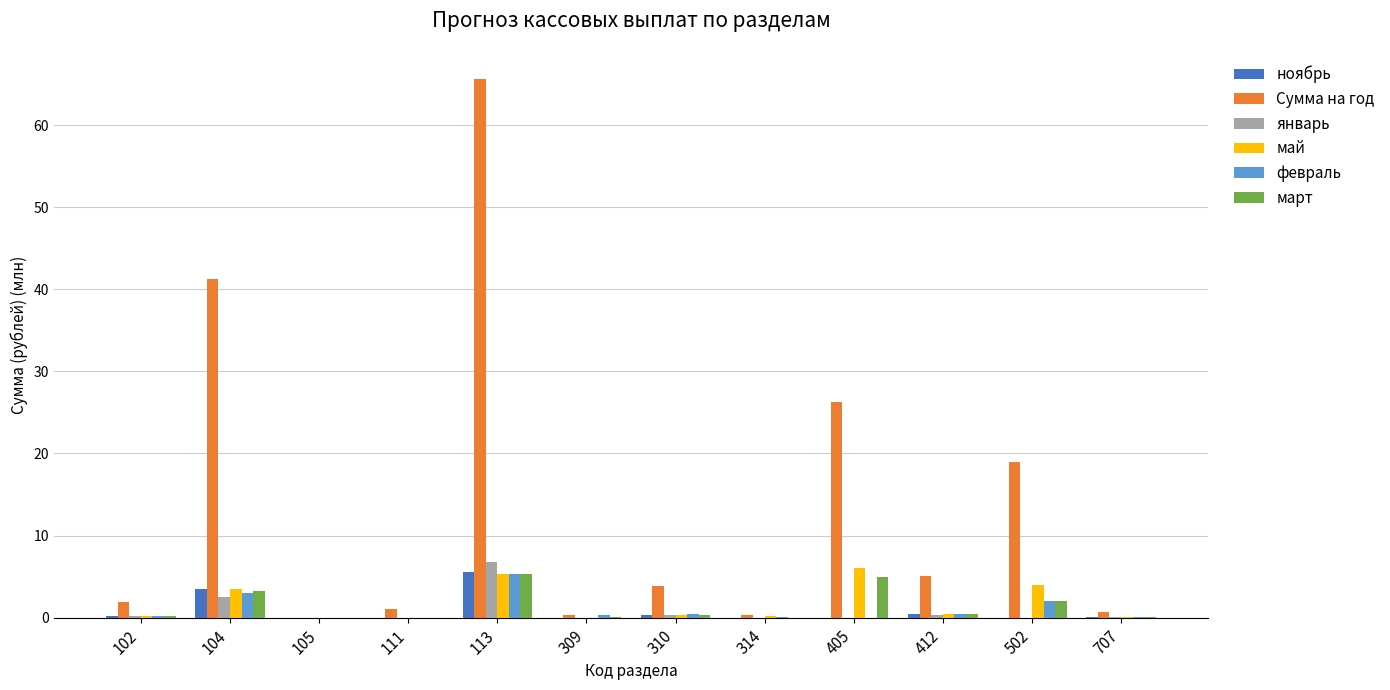

What is the average value of the февраль series?

1.0